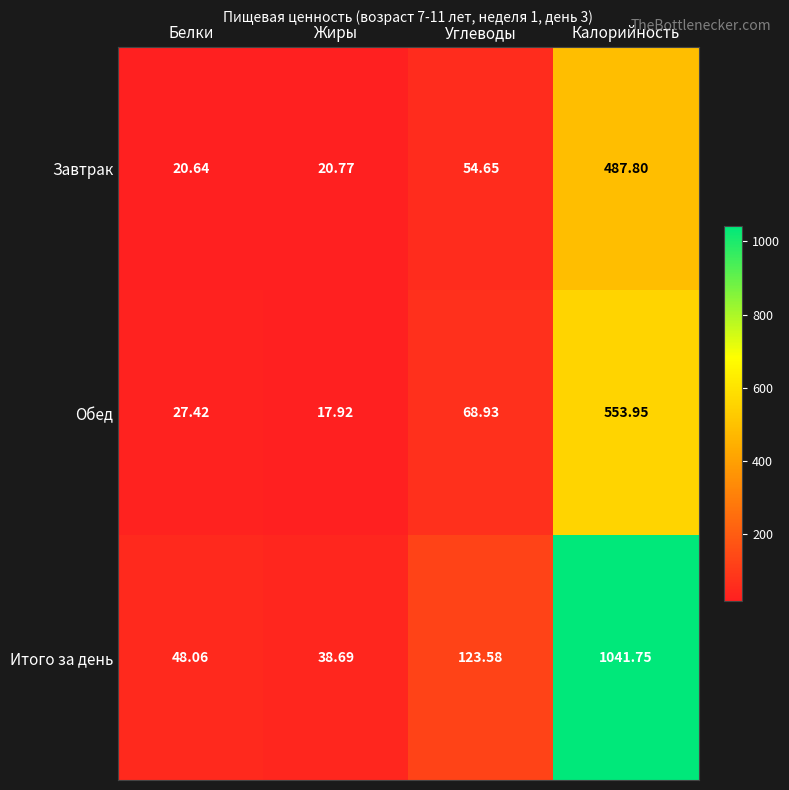

Which label corresponds to the largest value in the chart?

Калорийность